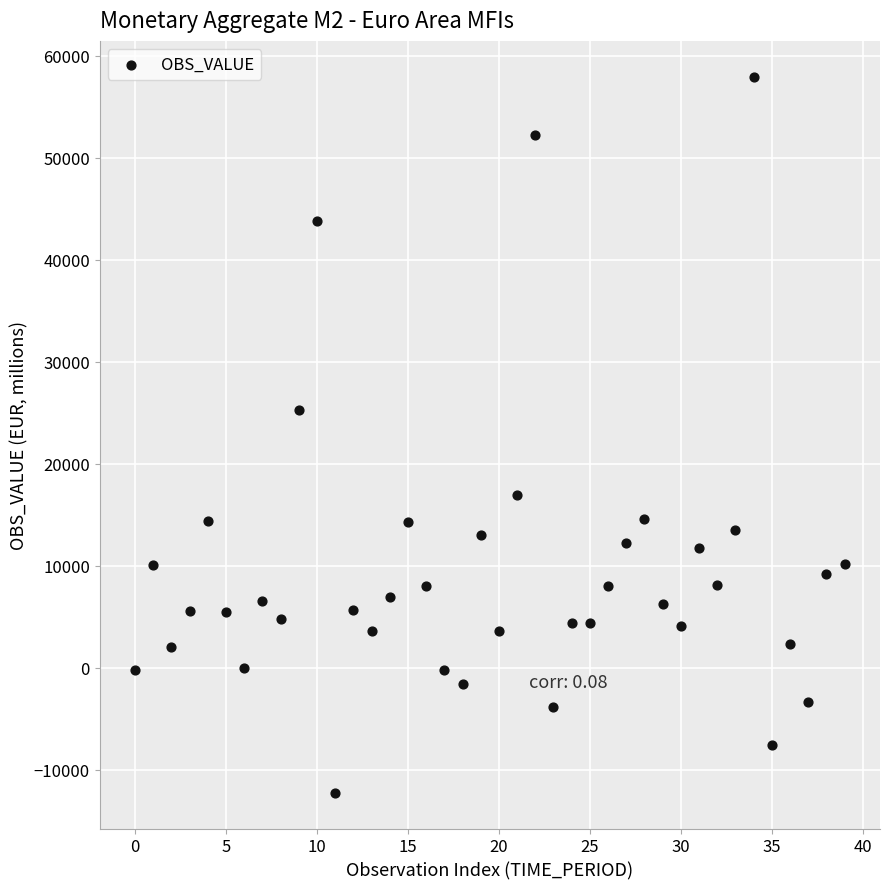

What Y value in the scatter plot is closest to 22854?

25323.8